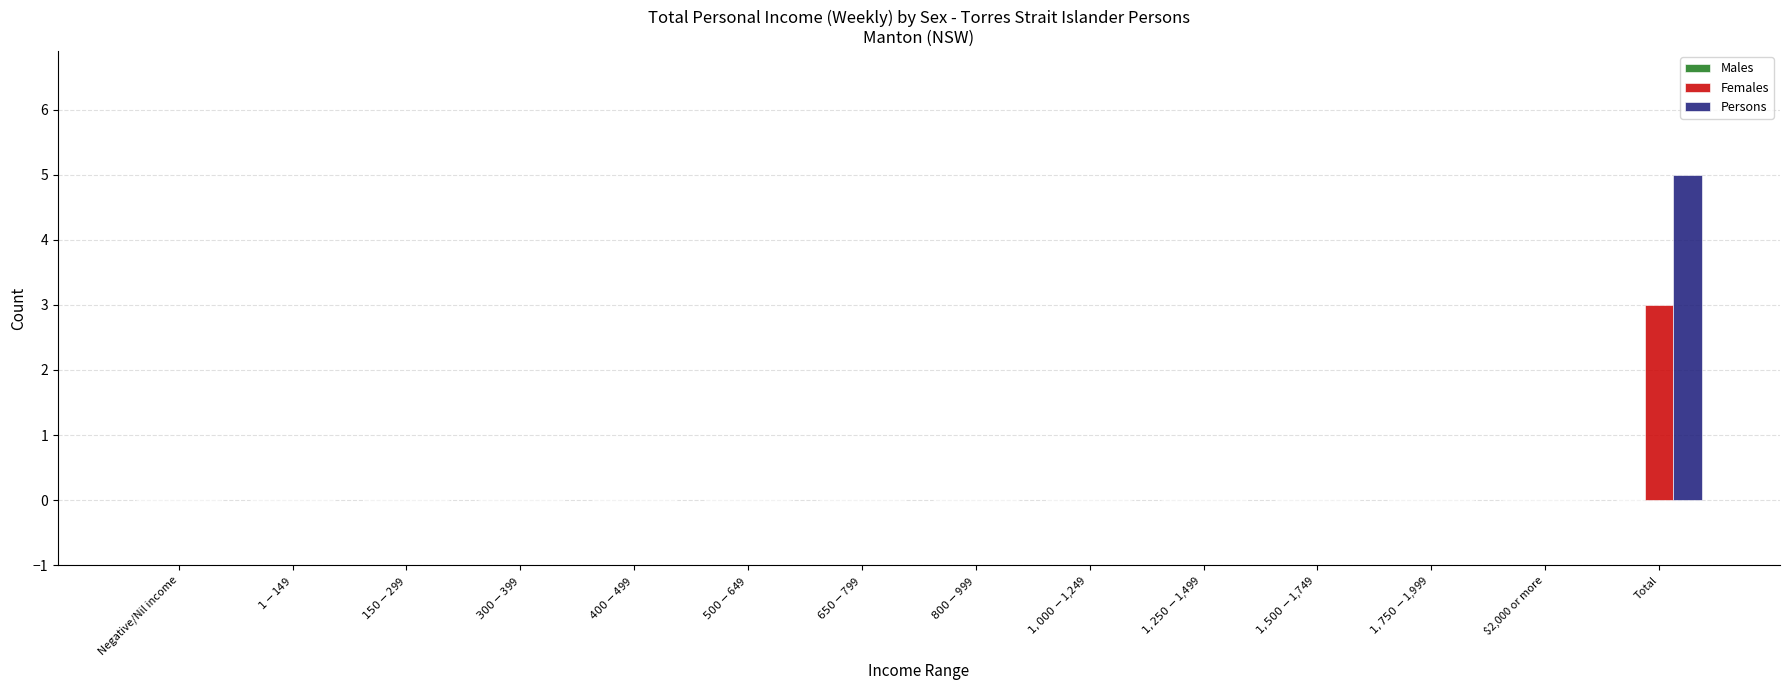

At which category is the sum across all series the highest?

Total